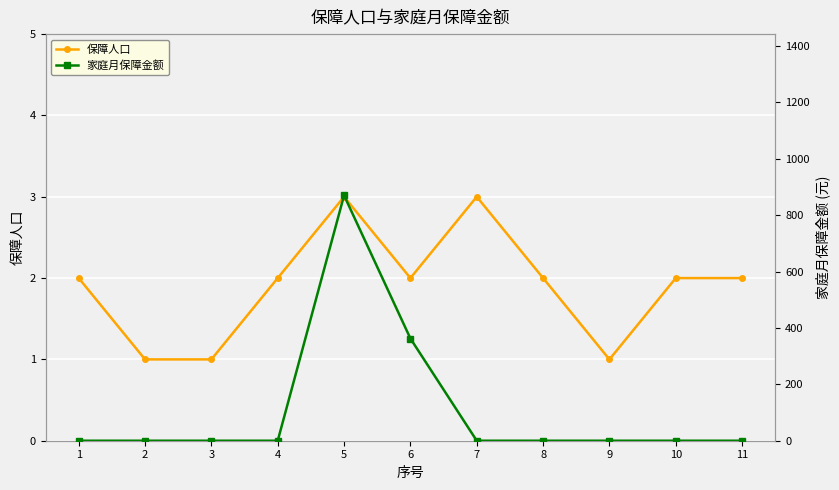

At which label does 保障人口 reach its minimum?

2